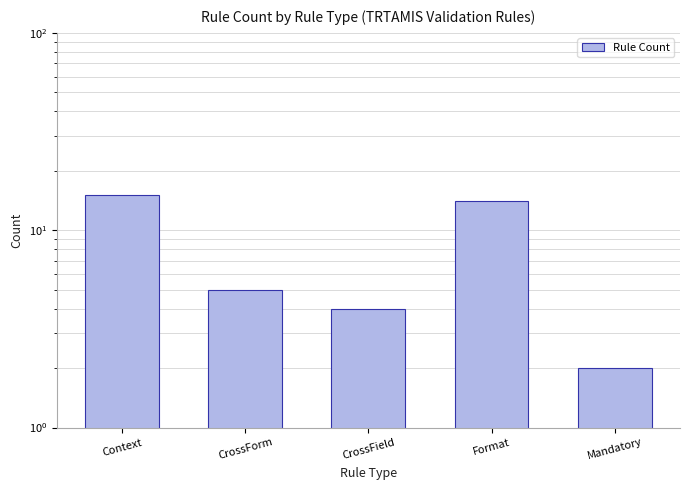

What is the difference between the maximum and minimum values?

13